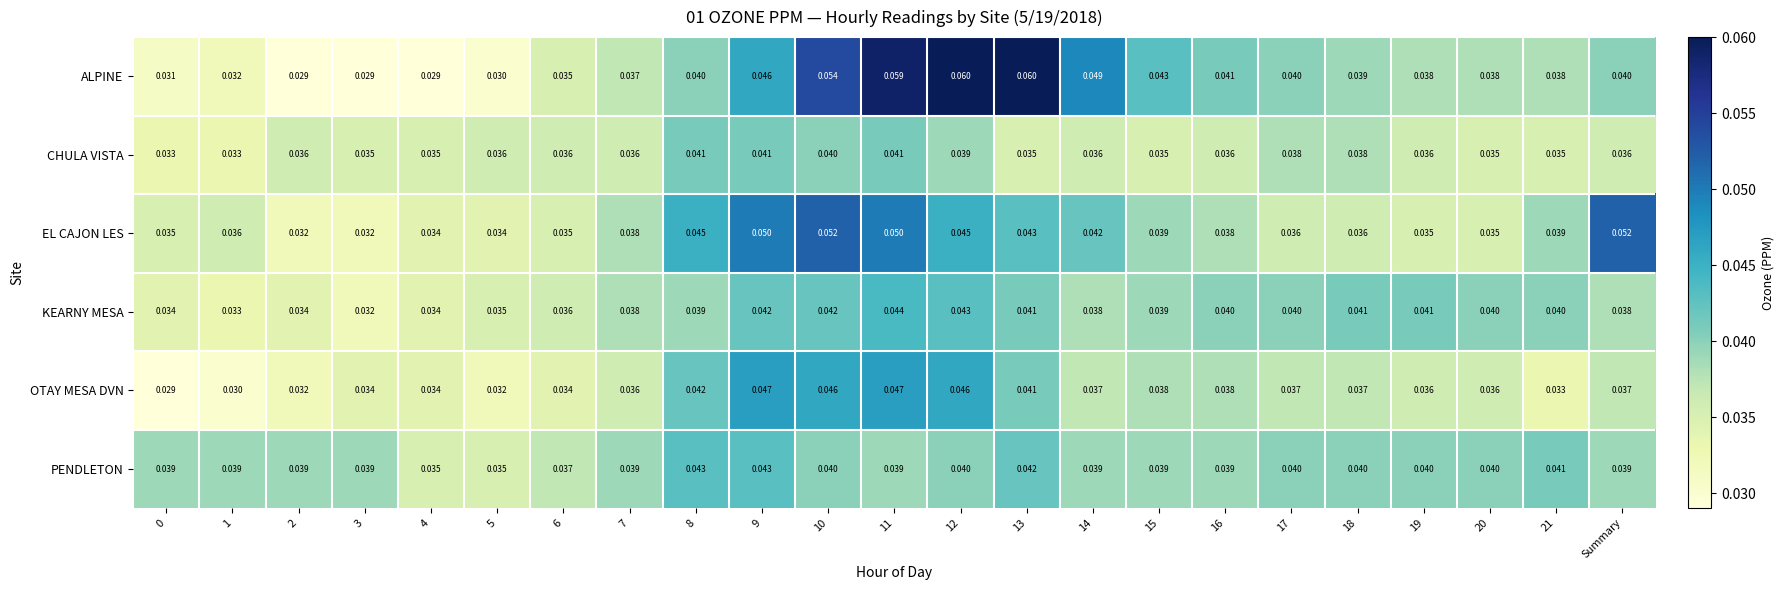

List the series in order of their peak value, highest first.

ALPINE, EL CAJON LES, OTAY MESA DVN, KEARNY MESA, PENDLETON, CHULA VISTA